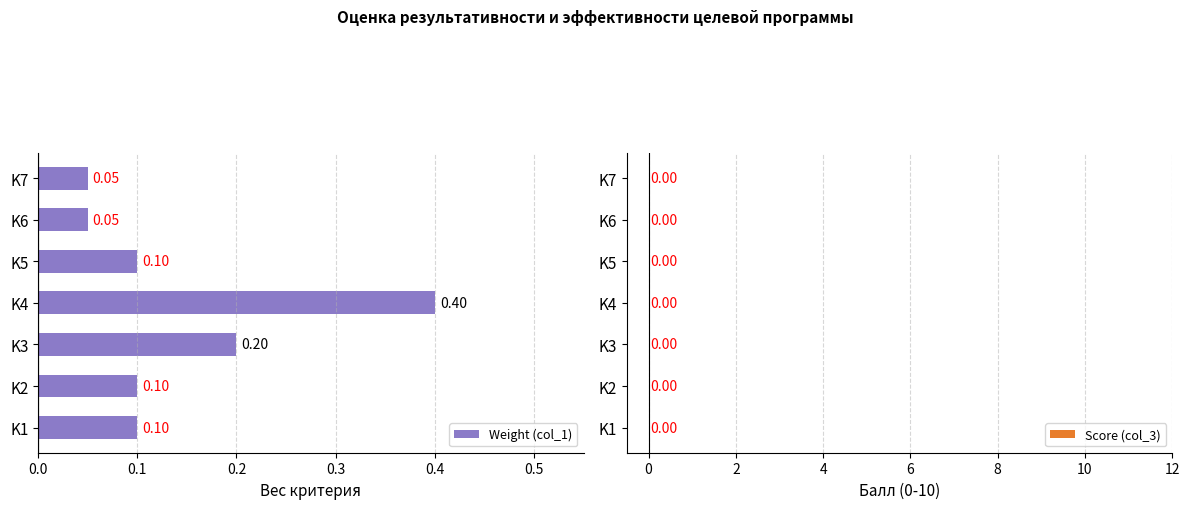

What is the change in value from K1 to K4?

+0.3